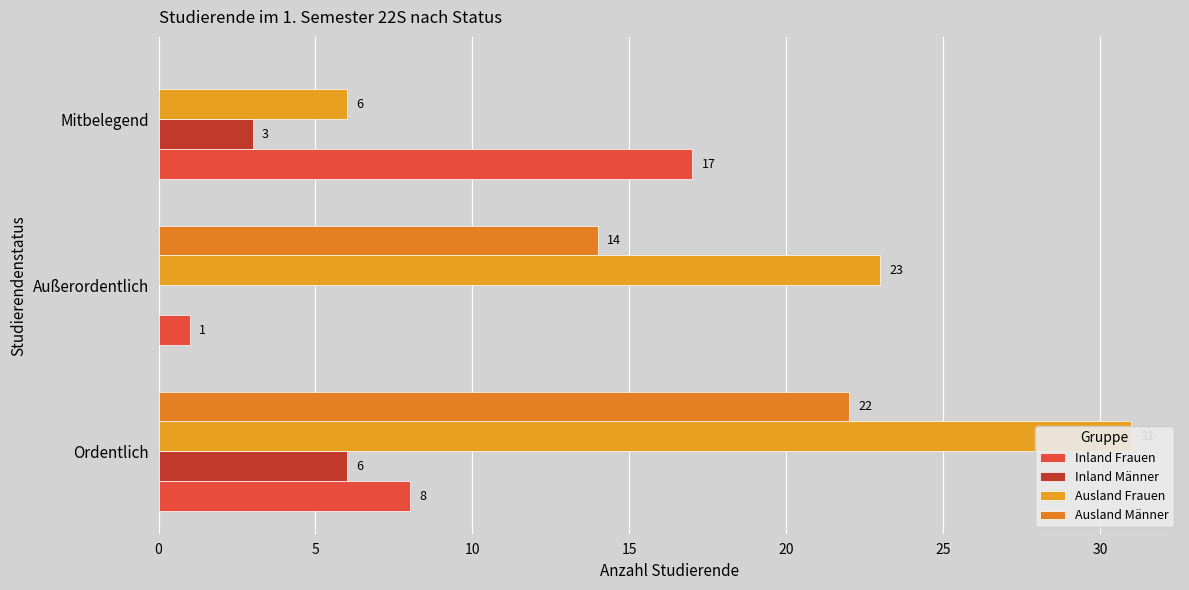

Rank the series by their maximum value, from highest to lowest.

Ausland Frauen, Ausland Männer, Inland Frauen, Inland Männer